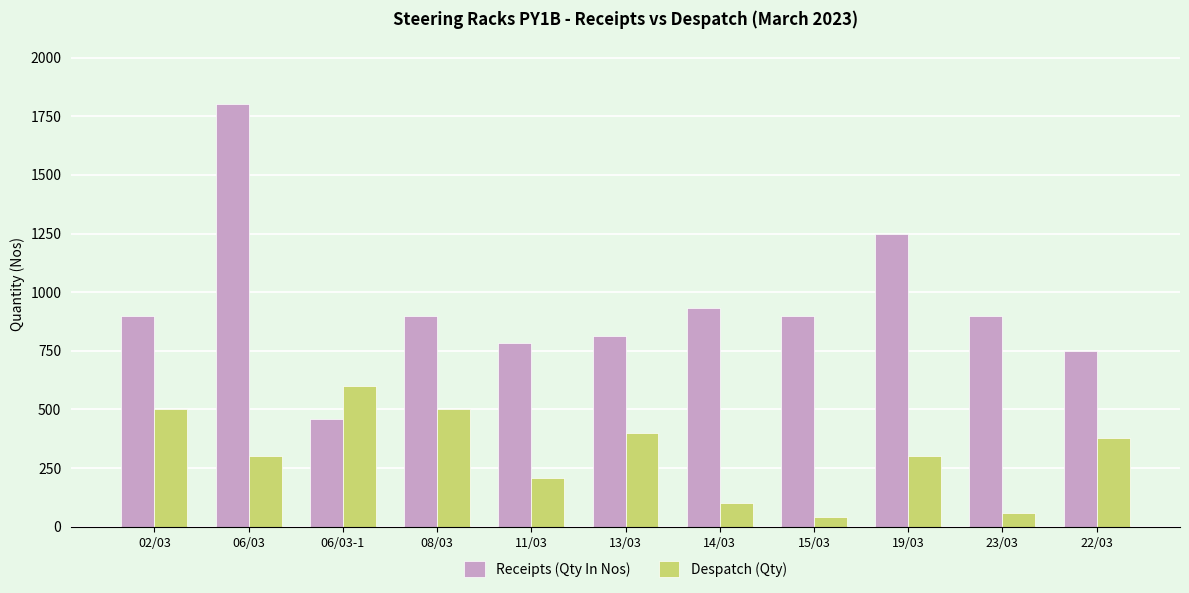

Reading left to right, extract all data points from this chart.

Receipts (Qty In Nos): 02/03=900	06/03=1800	06/03-1=460	08/03=900	11/03=784	13/03=814	14/03=932	15/03=900	19/03=1247	23/03=900	22/03=750
Despatch (Qty): 02/03=500	06/03=300	06/03-1=600	08/03=500	11/03=208	13/03=400	14/03=100	15/03=43	19/03=300	23/03=57	22/03=380